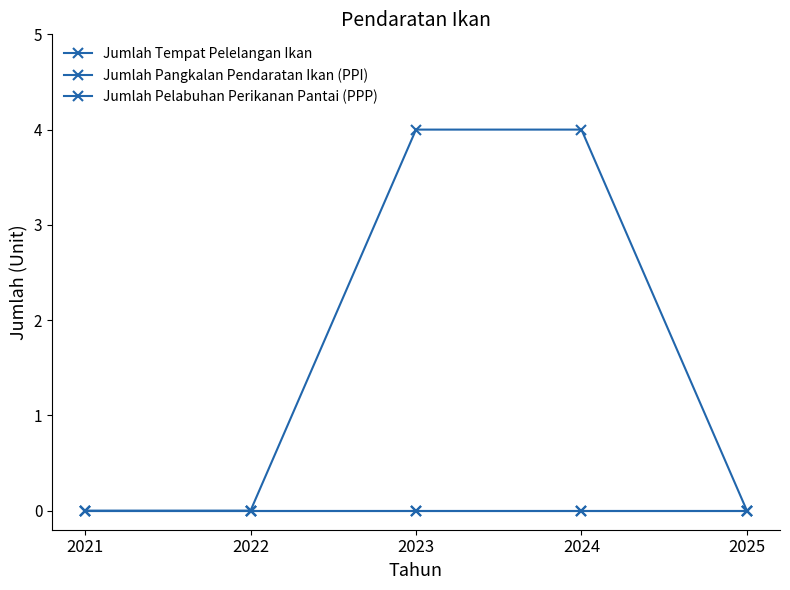

At how many categories does at least one series exceed 3?

2